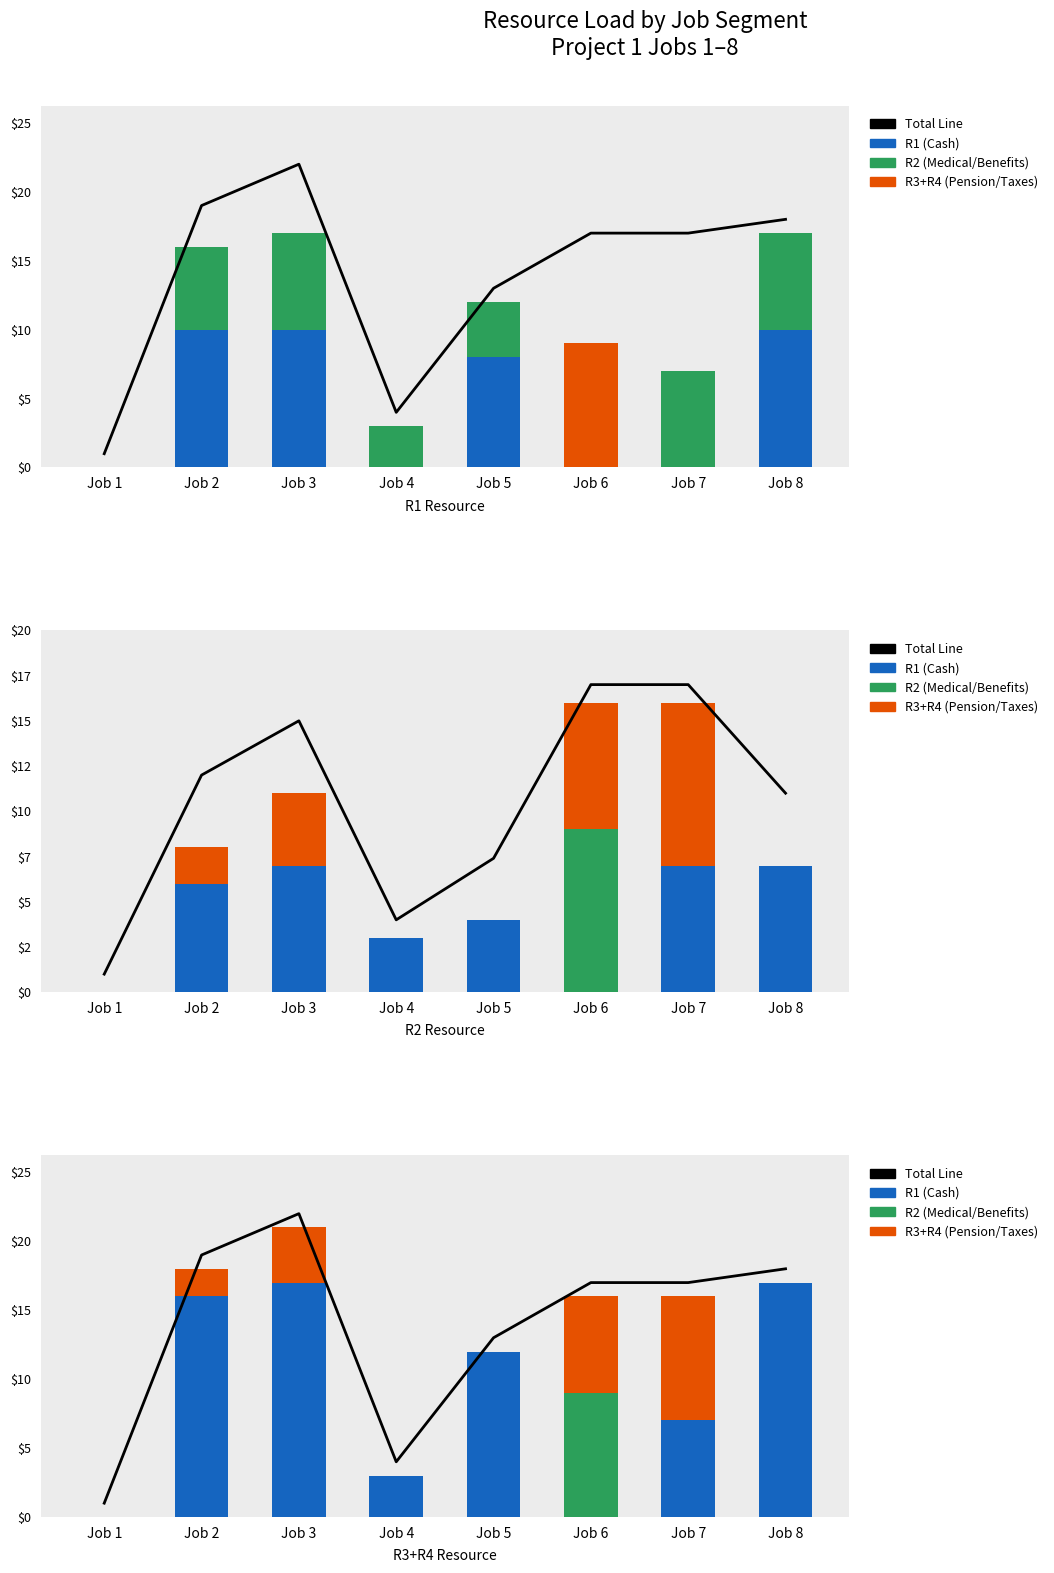

Reading left to right, what are all the values shown in this chart?

Total Line: Job 1=1	Job 2=19	Job 3=22	Job 4=4	Job 5=13	Job 6=17	Job 7=17	Job 8=18
R1 (Cash): Job 1=0	Job 2=16	Job 3=17	Job 4=3	Job 5=12	Job 6=0	Job 7=7	Job 8=17
R2 (Medical/Benefits): Job 1=0	Job 2=0	Job 3=0	Job 4=0	Job 5=0	Job 6=9	Job 7=0	Job 8=0
R3+R4 (Taxes/Pension): Job 1=0	Job 2=2	Job 3=4	Job 4=0	Job 5=0	Job 6=7	Job 7=9	Job 8=0